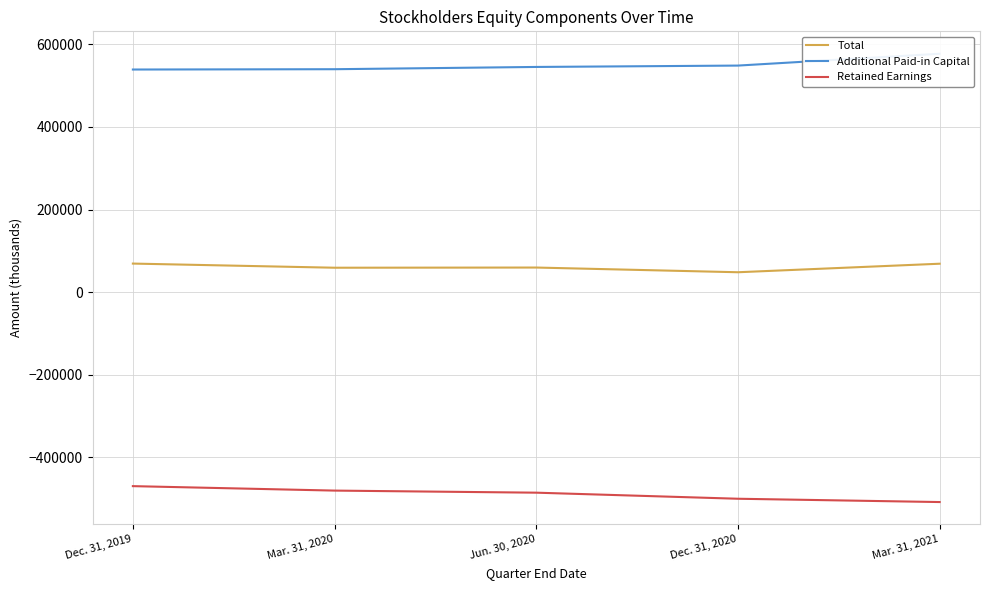

How many distinct data groups are displayed?

3